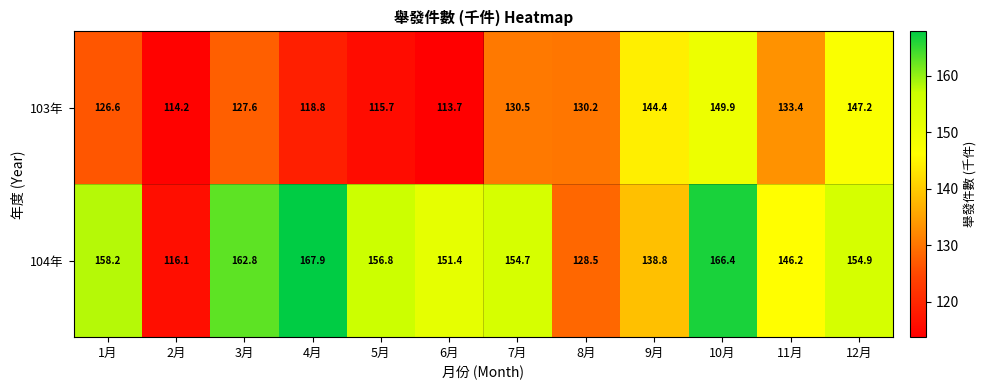

What is the maximum value for 104年?

167.9